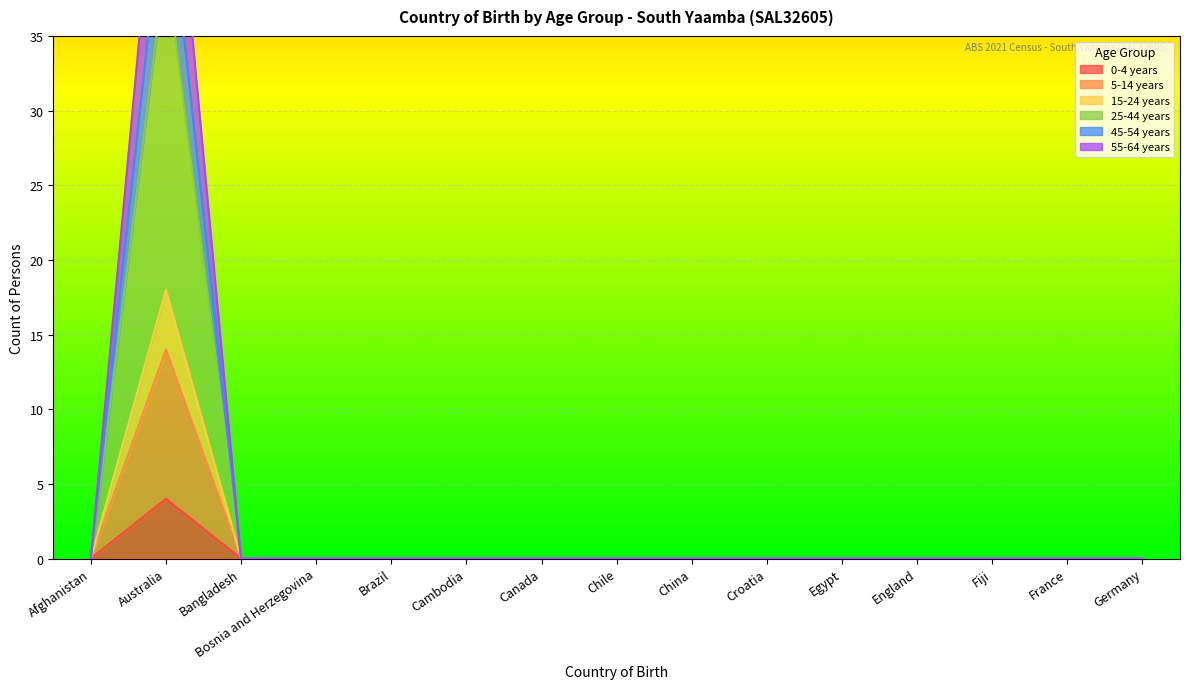

Reading left to right, list all the values displayed in this chart.

0-4 years: Afghanistan=0	Australia=4	Bangladesh=0	Bosnia and Herzegovina=0	Brazil=0	Cambodia=0	Canada=0	Chile=0	China=0	Croatia=0	Egypt=0	England=0	Fiji=0	France=0	Germany=0
5-14 years: Afghanistan=0	Australia=14	Bangladesh=0	Bosnia and Herzegovina=0	Brazil=0	Cambodia=0	Canada=0	Chile=0	China=0	Croatia=0	Egypt=0	England=0	Fiji=0	France=0	Germany=0
15-24 years: Afghanistan=0	Australia=18	Bangladesh=0	Bosnia and Herzegovina=0	Brazil=0	Cambodia=0	Canada=0	Chile=0	China=0	Croatia=0	Egypt=0	England=0	Fiji=0	France=0	Germany=0
25-44 years: Afghanistan=0	Australia=40	Bangladesh=0	Bosnia and Herzegovina=0	Brazil=0	Cambodia=0	Canada=0	Chile=0	China=0	Croatia=0	Egypt=0	England=0	Fiji=0	France=0	Germany=0
45-54 years: Afghanistan=0	Australia=46	Bangladesh=0	Bosnia and Herzegovina=0	Brazil=0	Cambodia=0	Canada=0	Chile=0	China=0	Croatia=0	Egypt=0	England=0	Fiji=0	France=0	Germany=0
55-64 years: Afghanistan=0	Australia=54	Bangladesh=0	Bosnia and Herzegovina=0	Brazil=0	Cambodia=0	Canada=0	Chile=0	China=0	Croatia=0	Egypt=0	England=0	Fiji=0	France=0	Germany=0